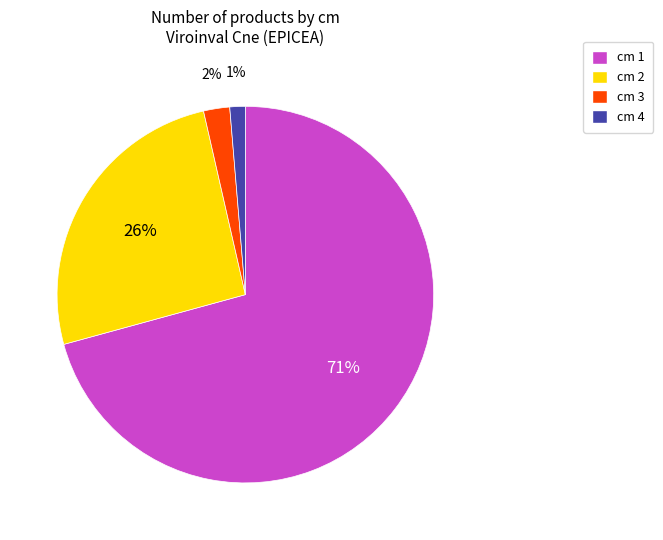

Combined, do cm 1 and cm 4 account for over 50%?

Yes